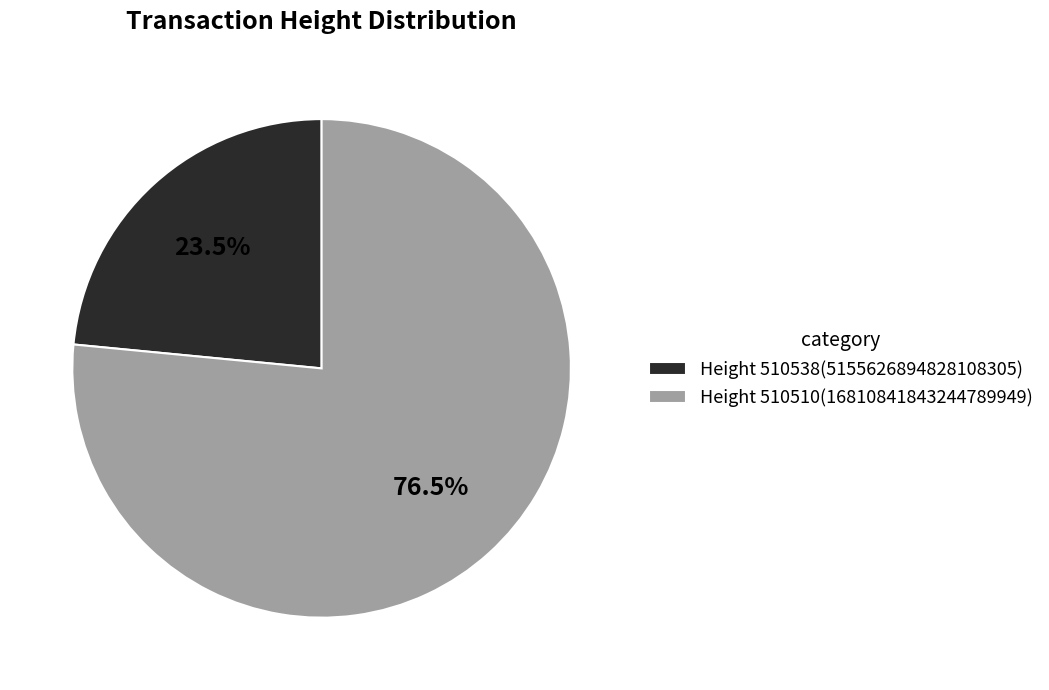

Which category accounts for the majority?

Height 510510(16810841843244789949)